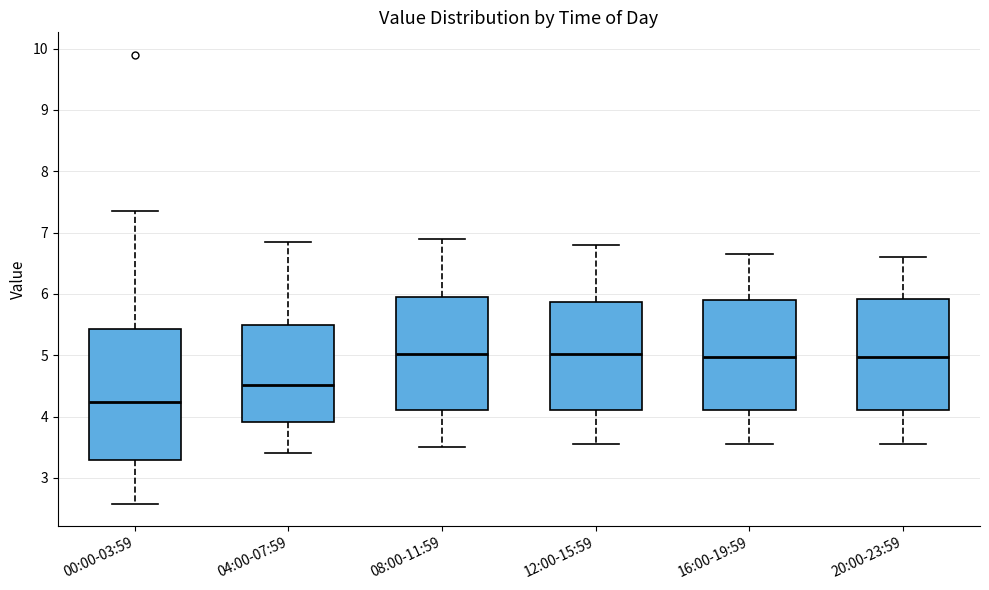

Where does the upper whisker of the box for 16:00-19:59 end on the y-axis? The values are not printed on the chart, so give them approximately, as read against the axis.

6.7